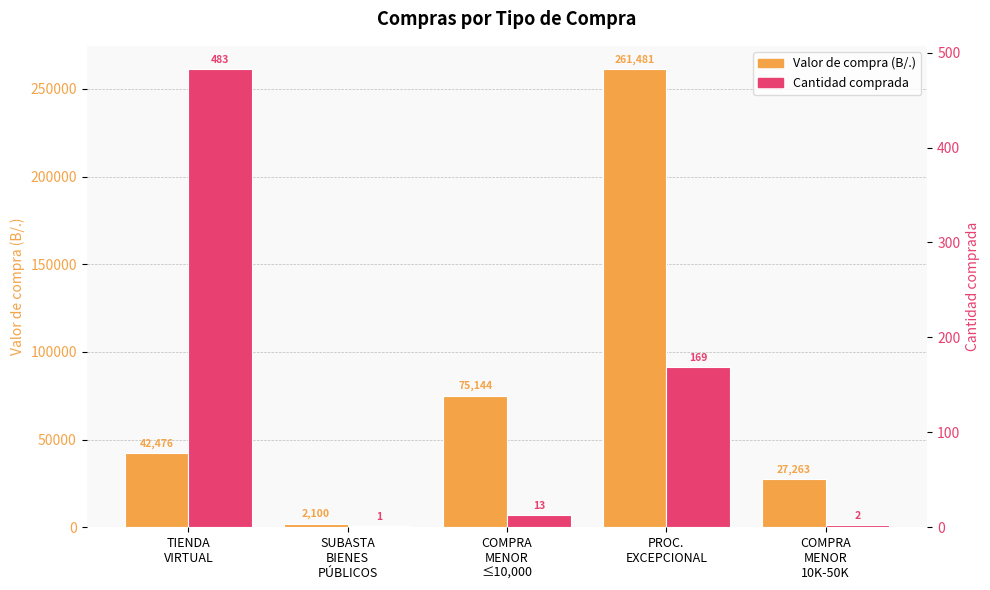

At COMPRA
MENOR
≤10,000, list the series in order from largest to smallest.

Valor de compra (B/.), Cantidad comprada